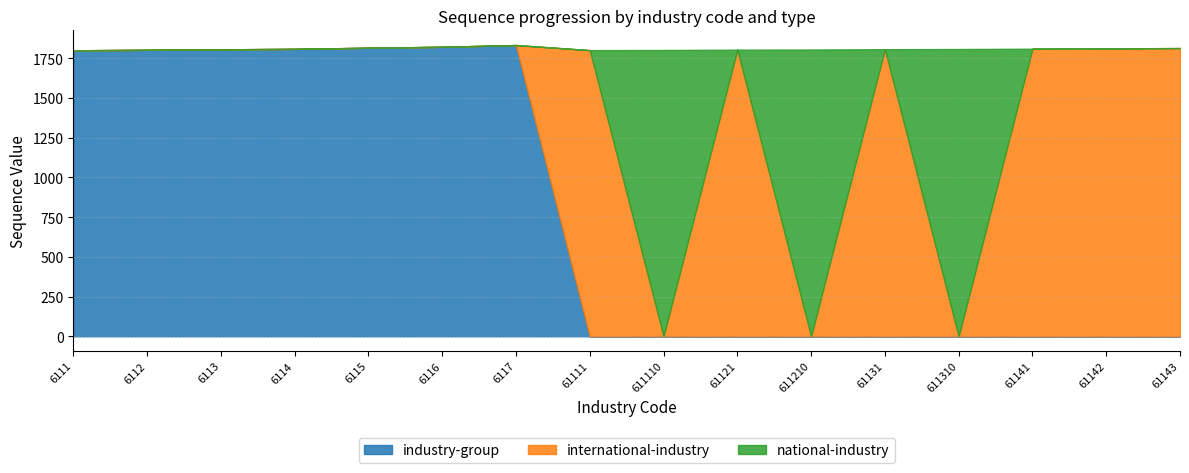

What is the average value of the national-industry series?

339